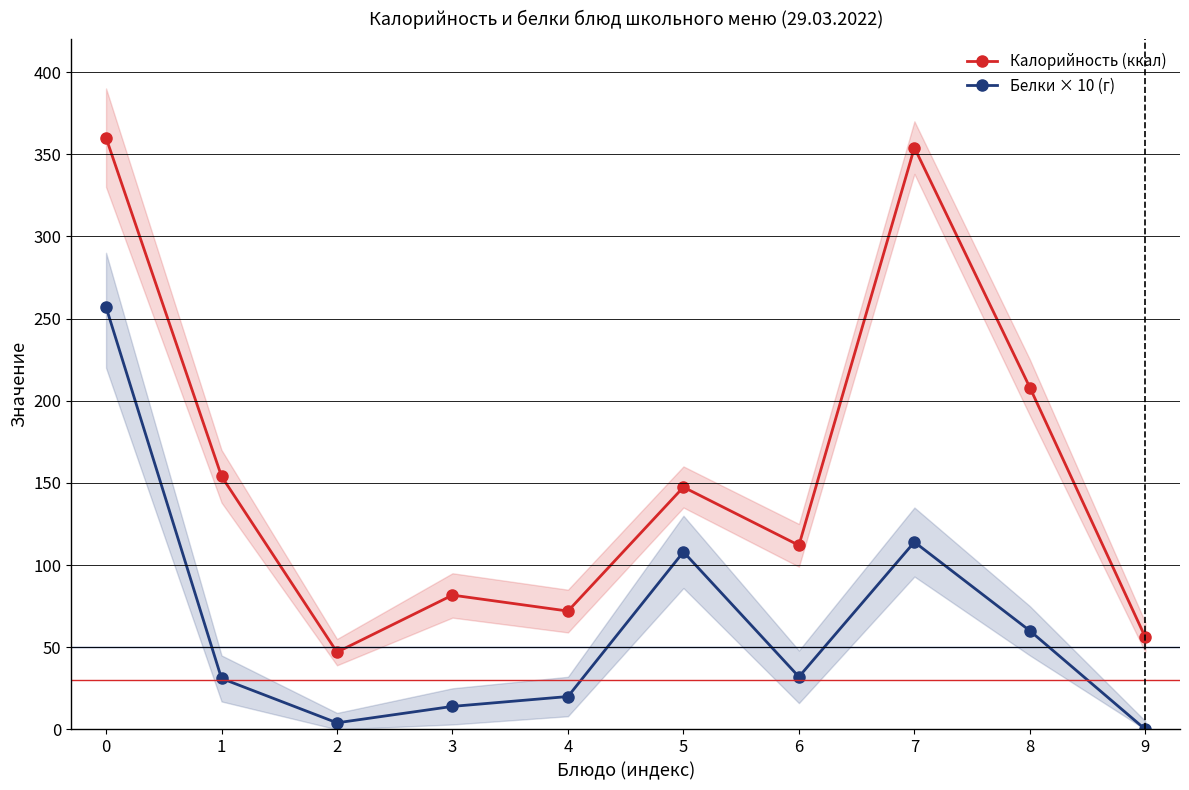

True or false: Калорийность (ккал) has more than 1 interior local peaks.

True